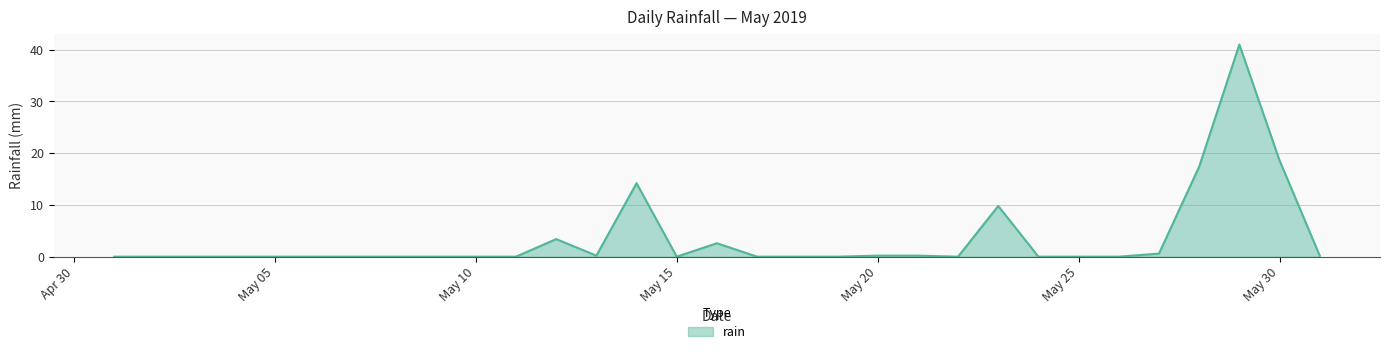

What is the maximum value shown in the chart?

41.0